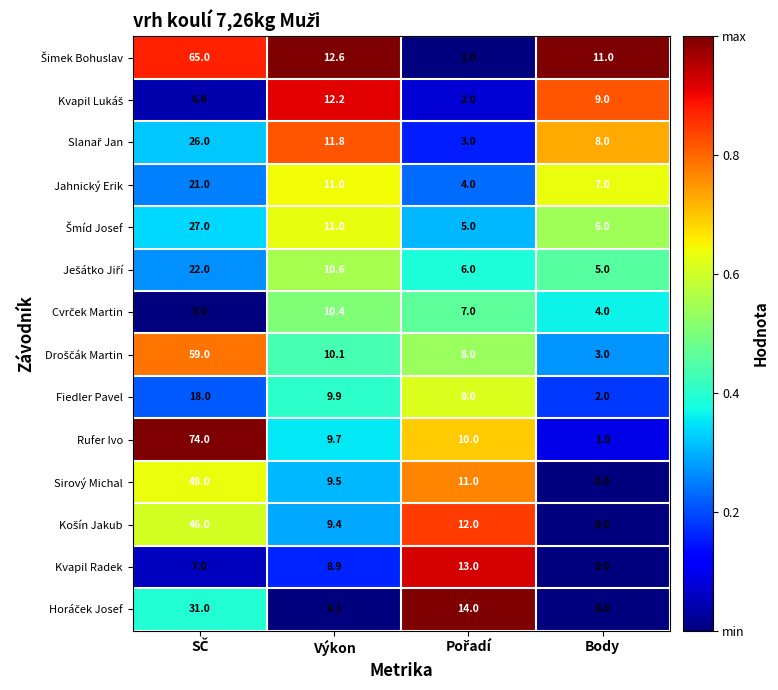

Which label corresponds to the smallest value in the chart?

Body